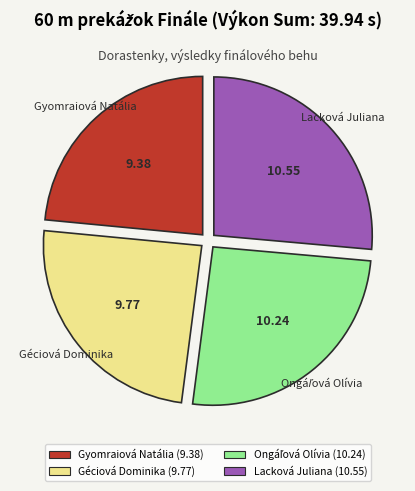

Is it true that Lacková Juliana is 26% of the pie?

True